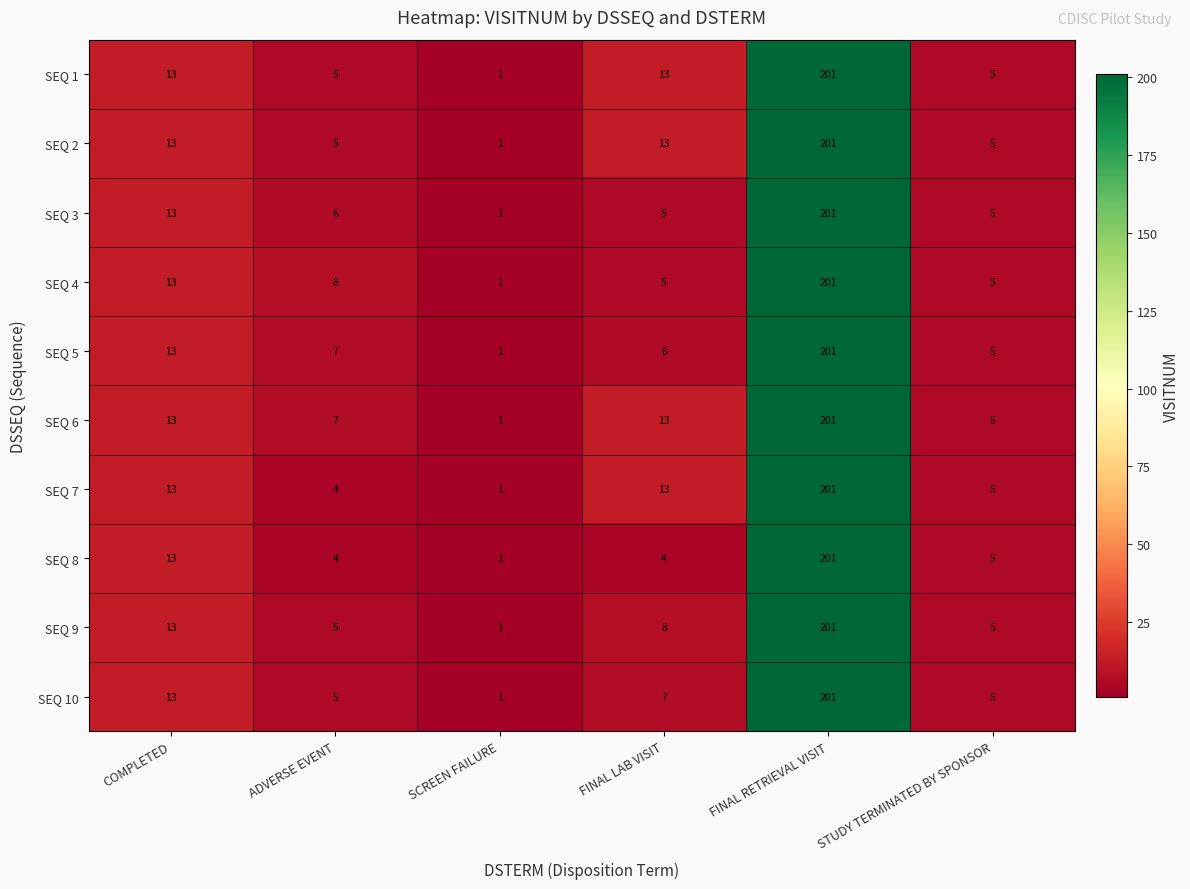

What is the highest value of the SEQ 7 series?

201